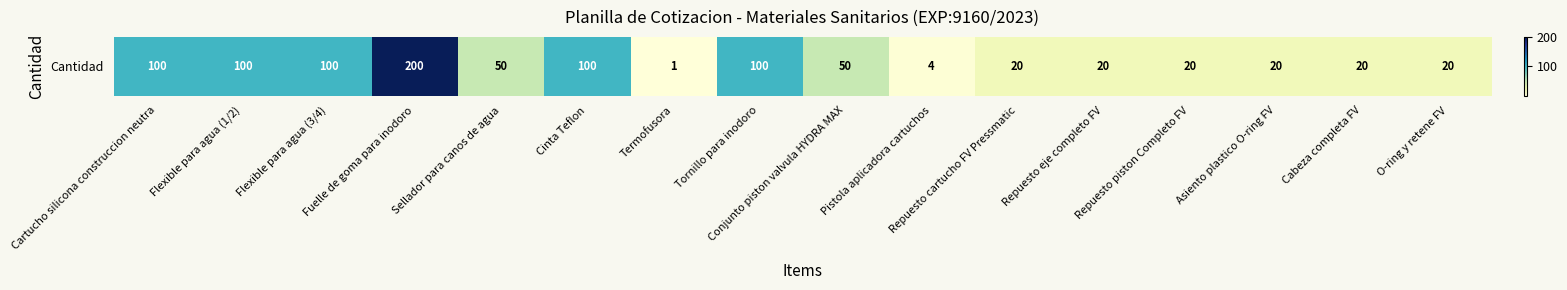

Rank the categories by value from lowest to highest.

Termofusora, Pistola aplicadora cartuchos, Repuesto cartucho FV Pressmatic, Repuesto eje completo FV, Repuesto piston Completo FV, Asiento plastico O-ring FV, Cabeza completa FV, O-ring y retene FV, Sellador para canos de agua, Conjunto piston valvula HYDRA MAX, Cartucho silicona construccion neutra, Flexible para agua (1/2), Flexible para agua (3/4), Cinta Teflon, Tornillo para inodoro, Fuelle de goma para inodoro